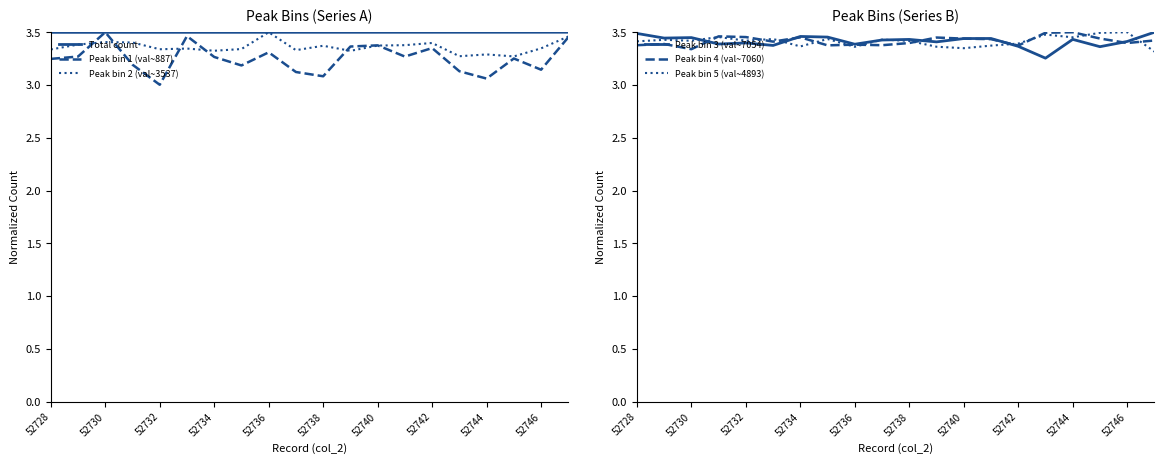

The value of Total count at 52738 is 3.5. True or false?

True